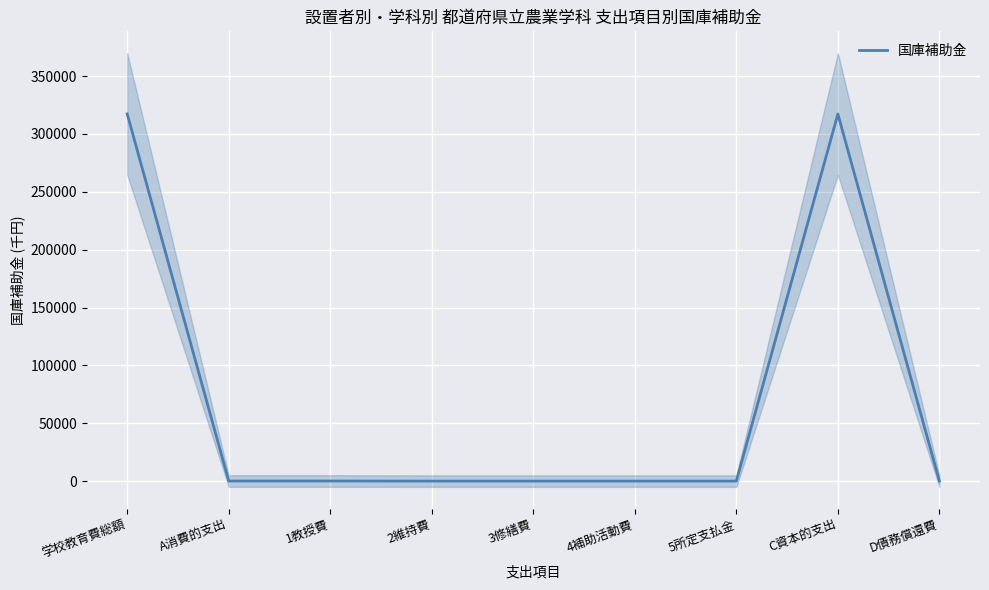

How many series are shown in this chart?

1